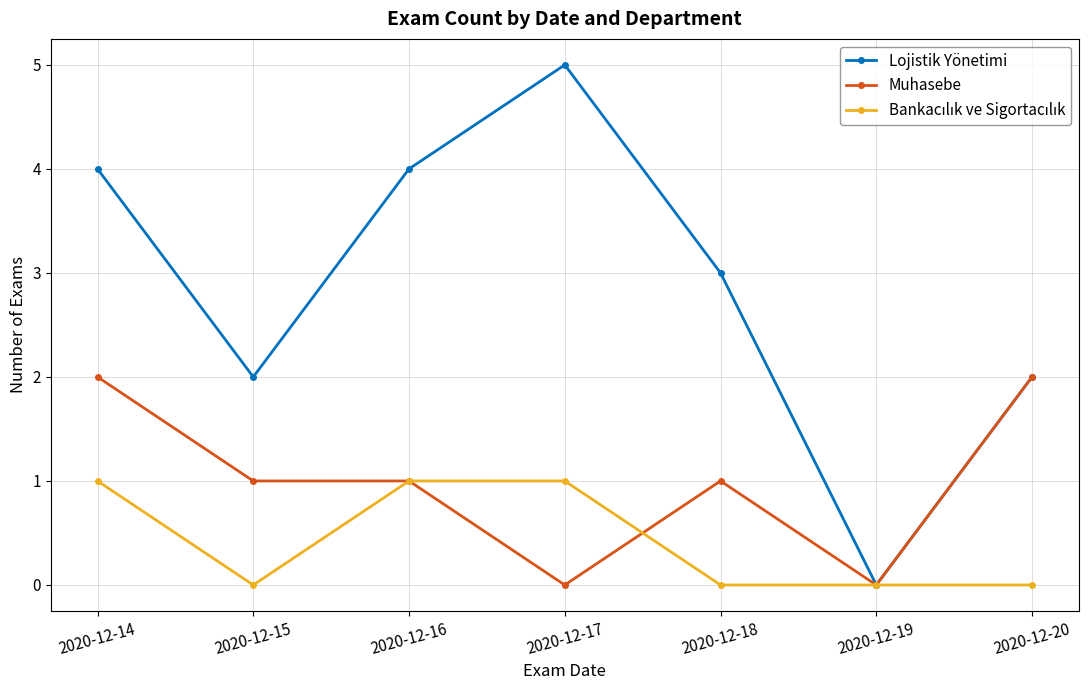

What is the highest value of the Lojistik Yönetimi series?

5